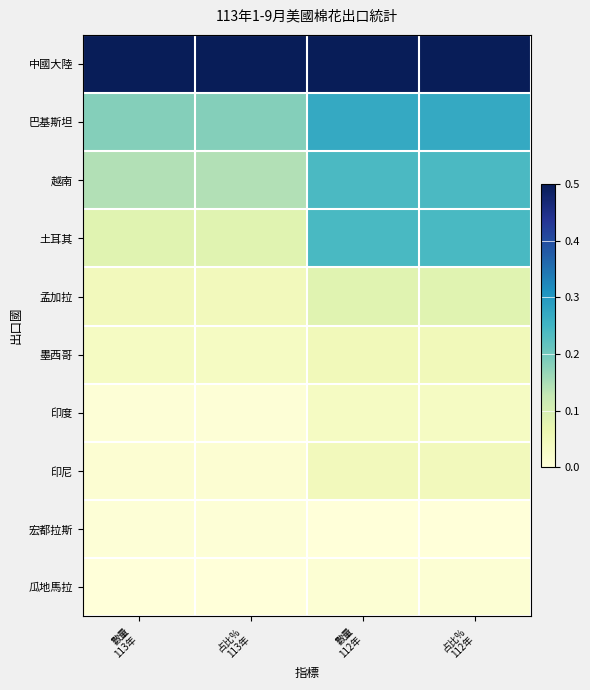

What is the difference between the highest and lowest values at 數量
113年?

0.5